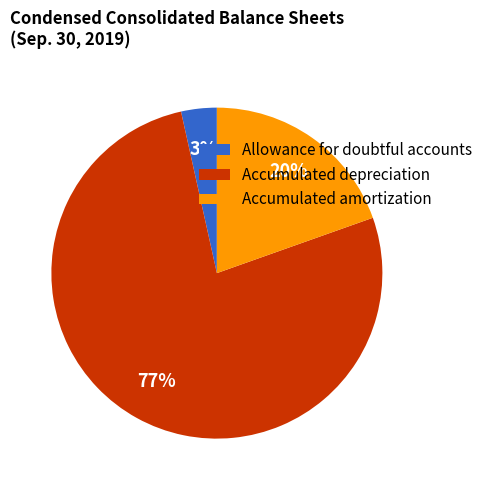

Combined, do Allowance for doubtful accounts and Accumulated depreciation account for over 50%?

Yes